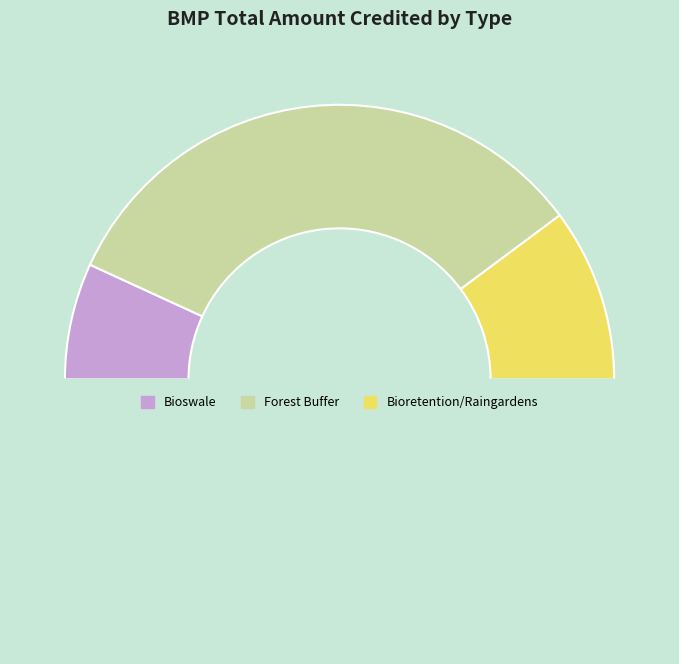

How many slices are in this pie chart?

4